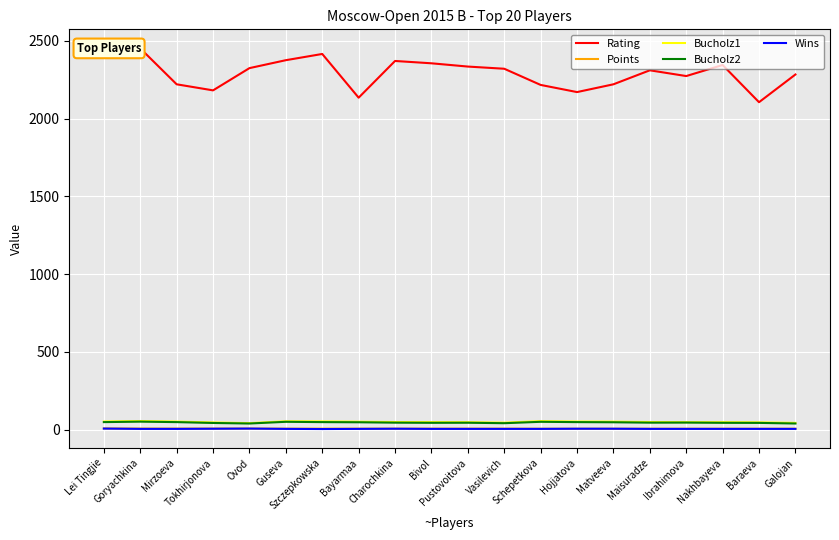

At which label does Bucholz2 reach its peak?

Goryachkina